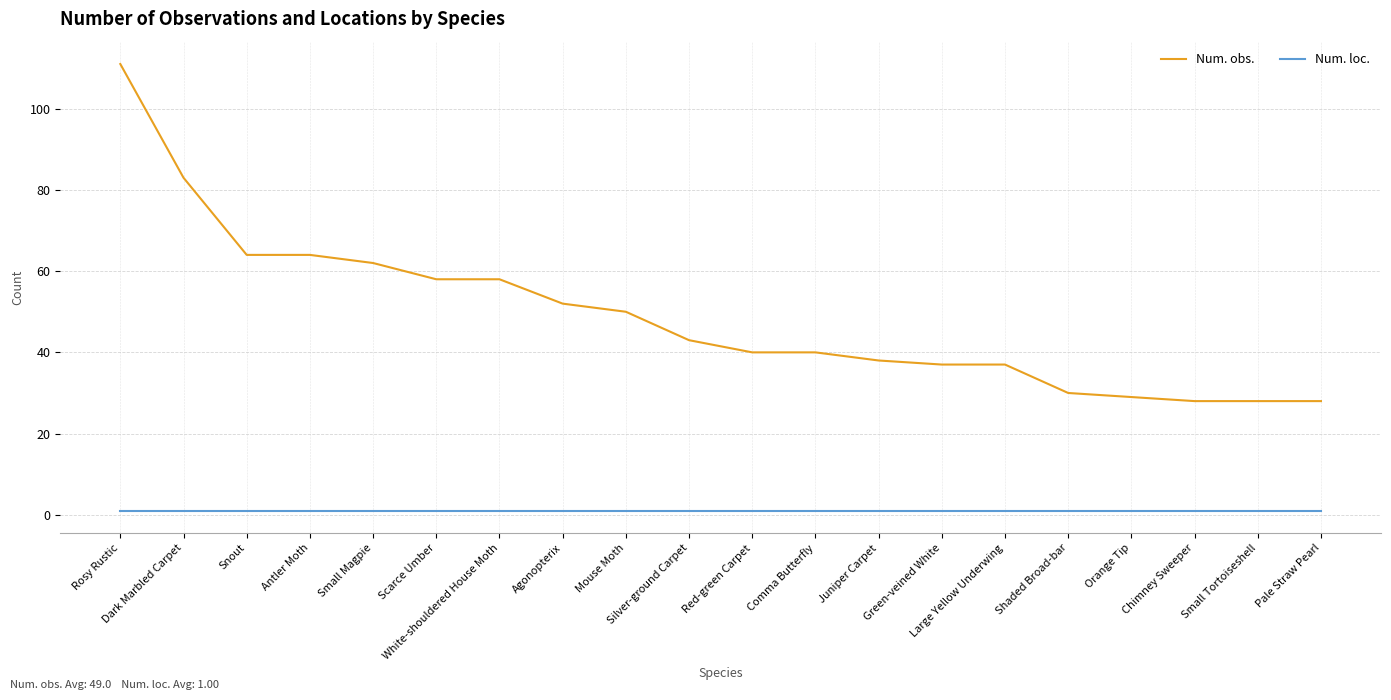

True or false: Num. obs. and Num. loc. cross at least once.

False